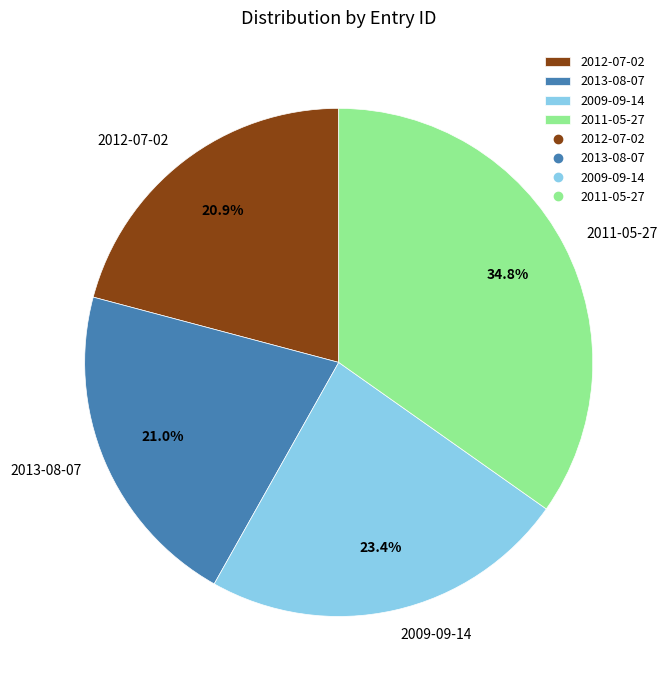

Does 2013-08-07 represent more than half of the total?

No